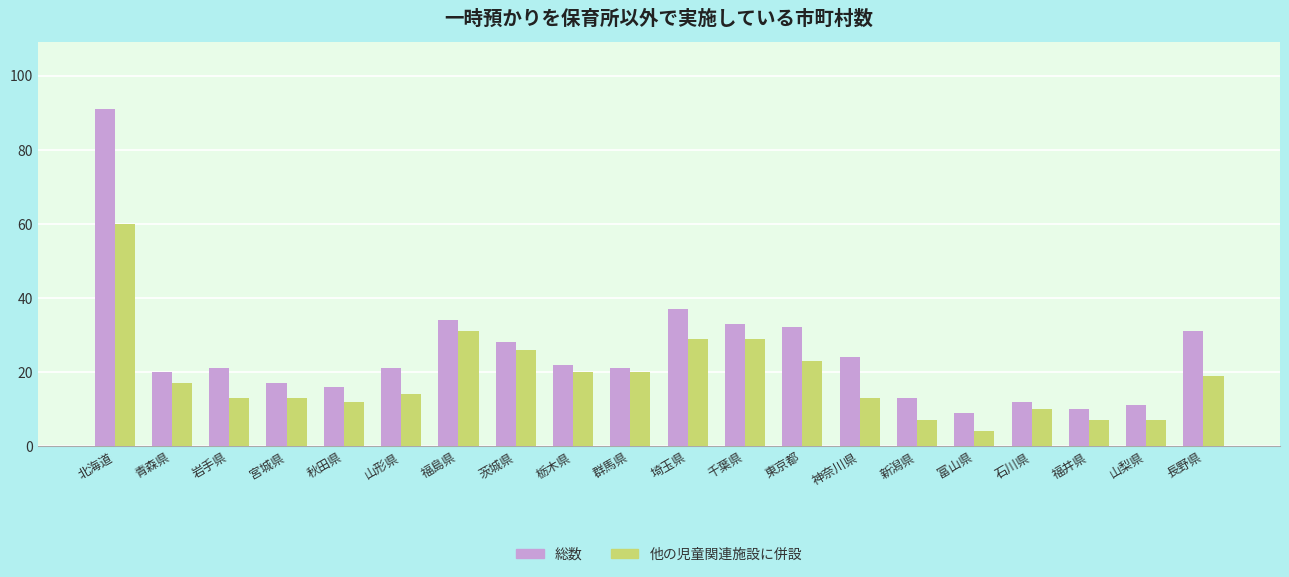

Reading left to right, extract all data points from this chart.

総数: 北海道=91	青森県=20	岩手県=21	宮城県=17	秋田県=16	山形県=21	福島県=34	茨城県=28	栃木県=22	群馬県=21	埼玉県=37	千葉県=33	東京都=32	神奈川県=24	新潟県=13	富山県=9	石川県=12	福井県=10	山梨県=11	長野県=31
他の児童関連施設に併設: 北海道=60	青森県=17	岩手県=13	宮城県=13	秋田県=12	山形県=14	福島県=31	茨城県=26	栃木県=20	群馬県=20	埼玉県=29	千葉県=29	東京都=23	神奈川県=13	新潟県=7	富山県=4	石川県=10	福井県=7	山梨県=7	長野県=19